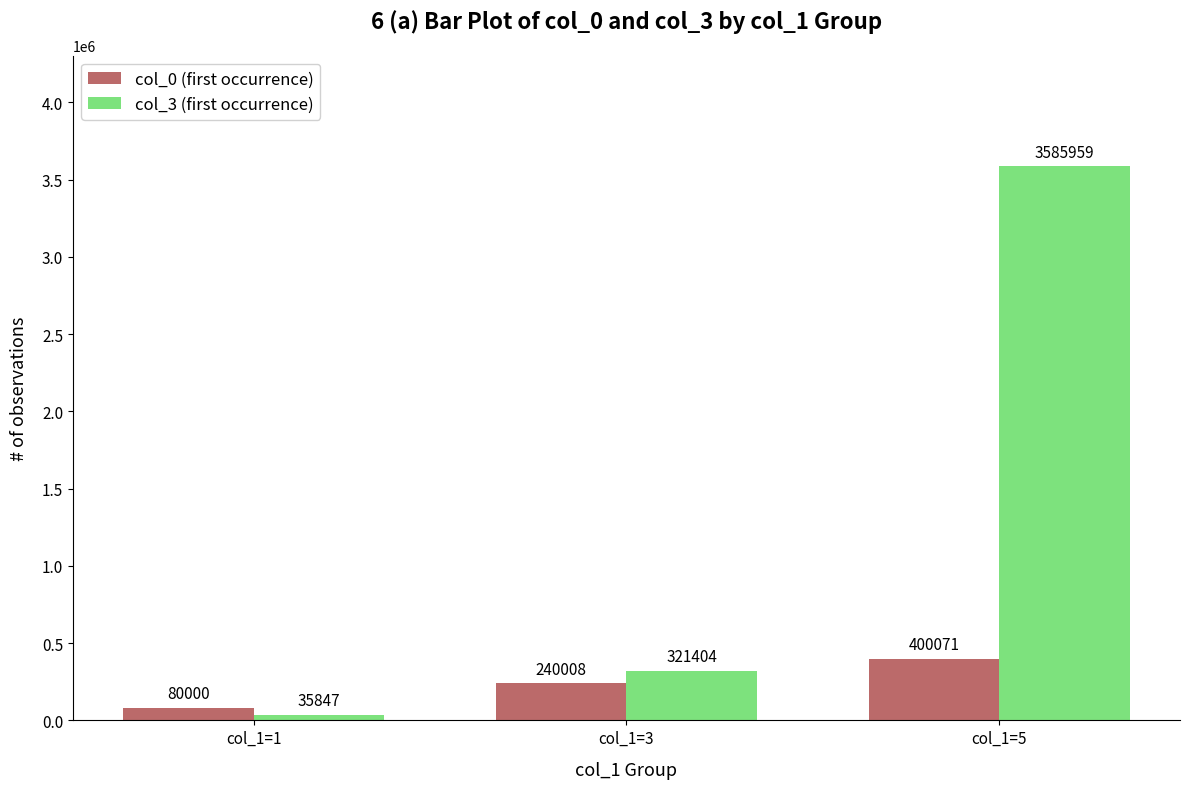

At how many categories does at least one series exceed 1308868?

1